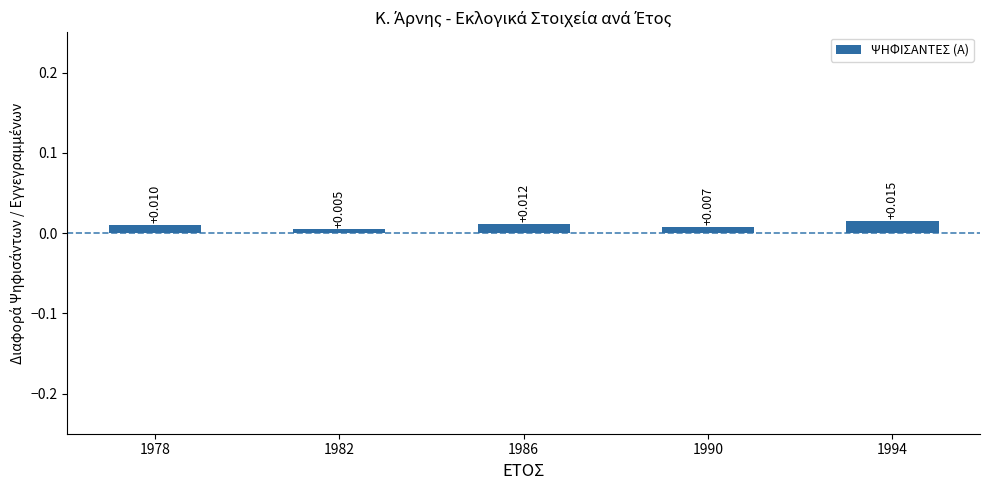

True or false: the data shows 0.0 at 1994.

True